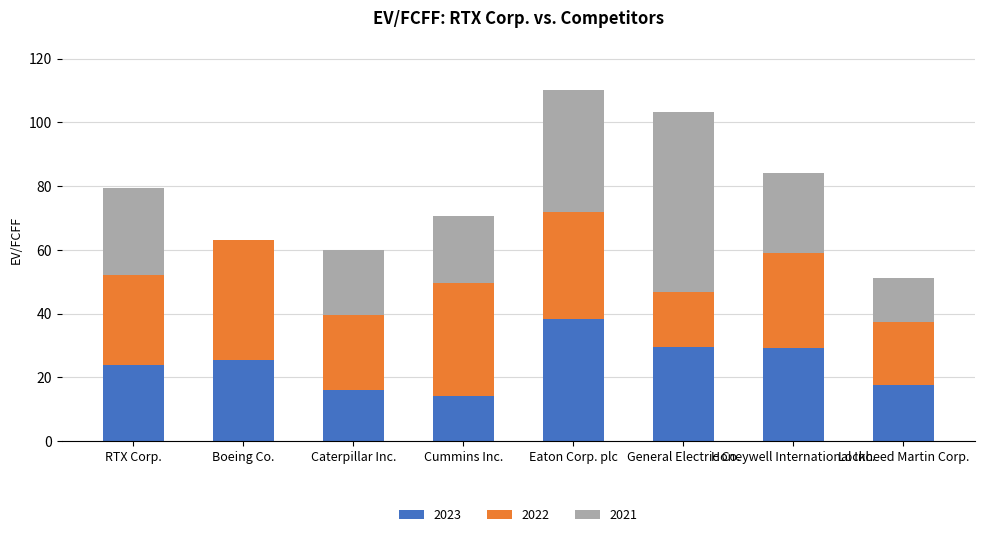

Count the number of categories in the chart.

8